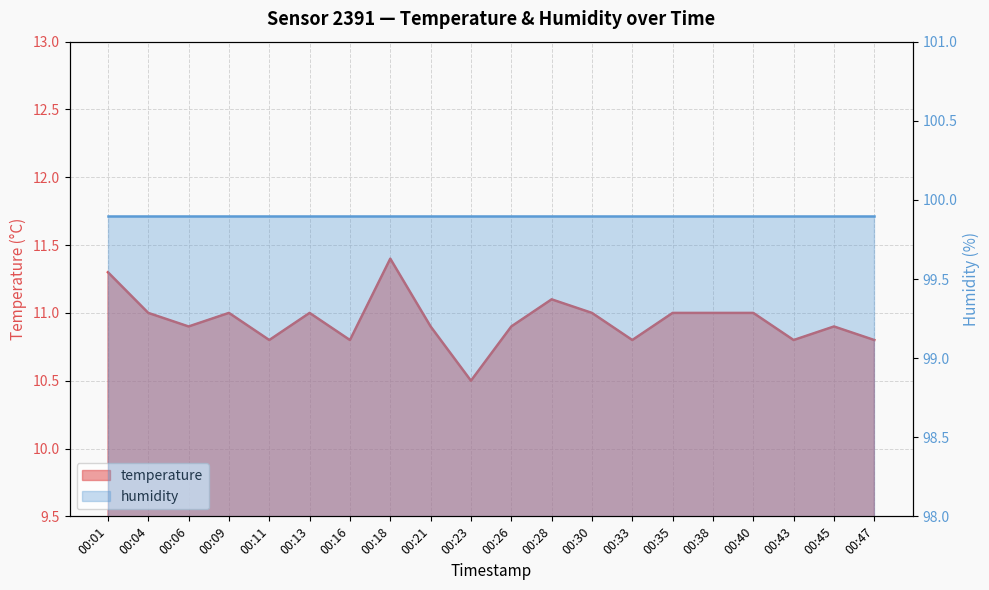

What is the sum of all values?

218.9